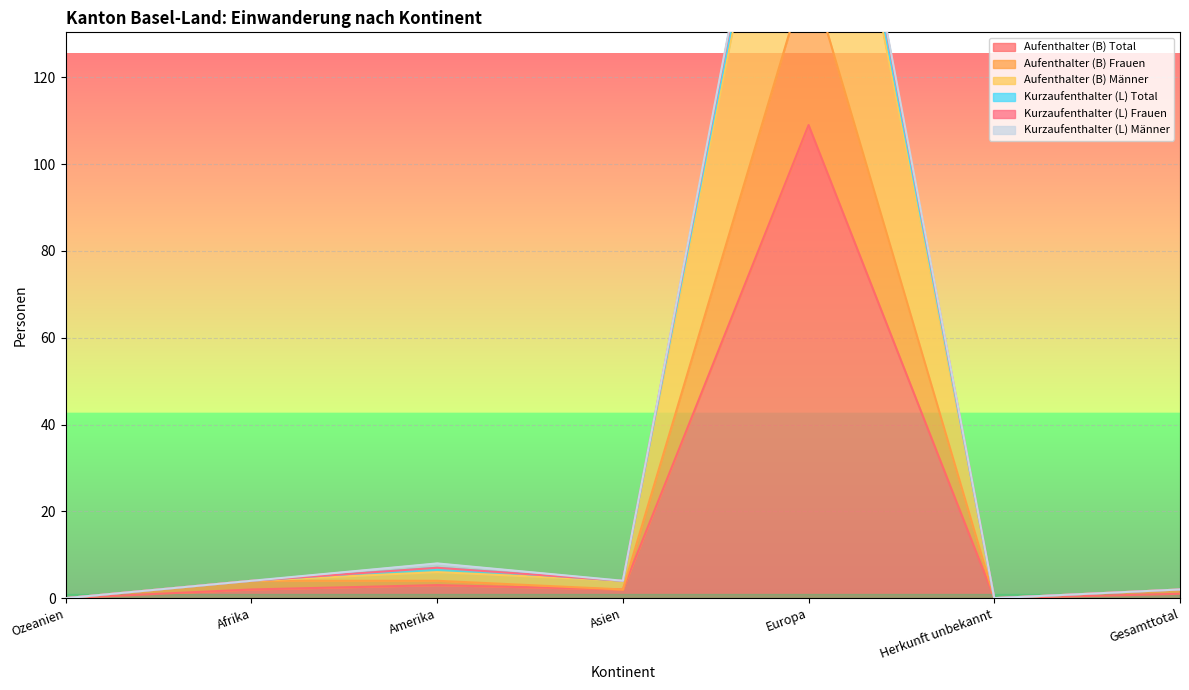

Where is the first local maximum for Aufenthalter (B) Total?

Amerika